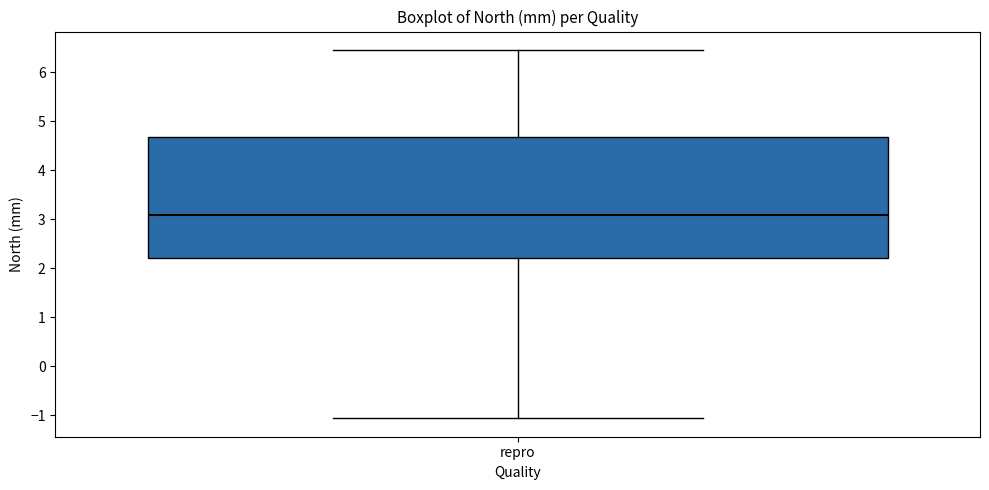

Read this box plot against the y-axis: the position of the median line, the range covered by the box, and the ends of both whiskers. The values are not printed on the chart, so give them approximately, as read against the axis.

median 3.1, box 2.2 to 4.7, whiskers -1.1 to 6.5